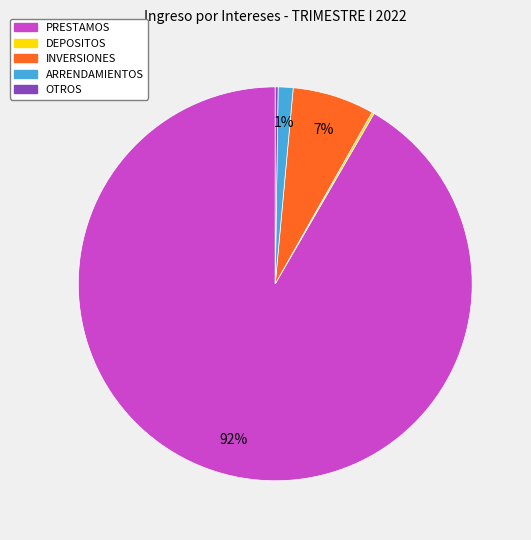

Which slice is the largest?

PRESTAMOS